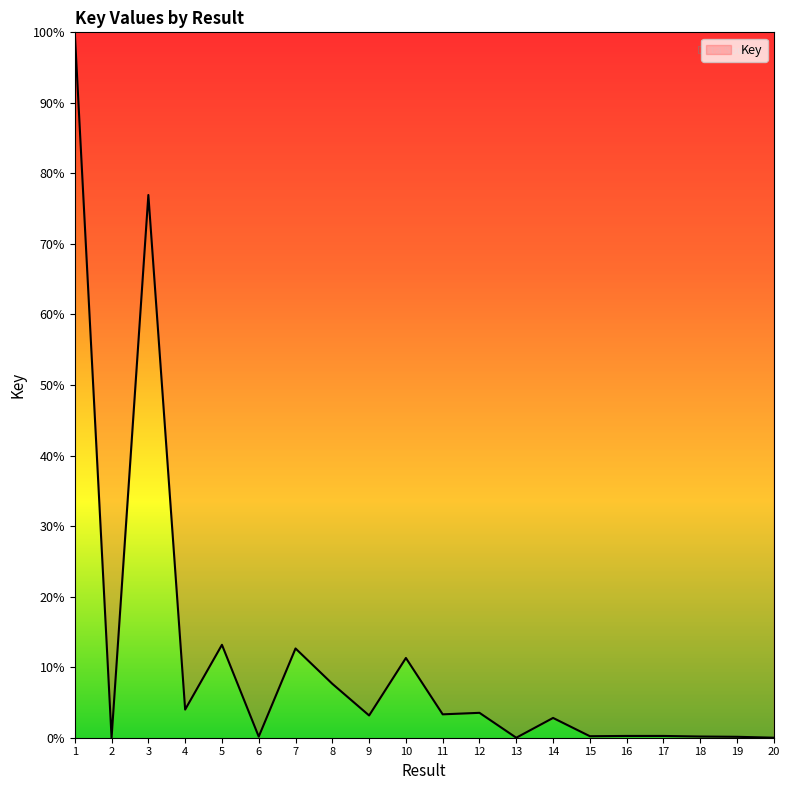

What is the greatest value displayed?

100.0